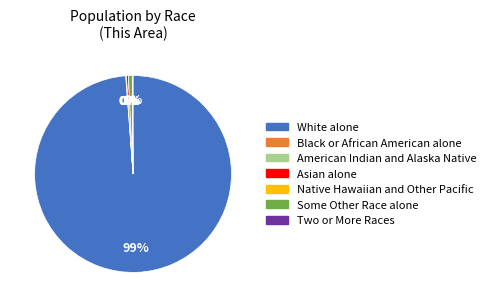

True or false: Asian alone accounts for 0% of the total.

True